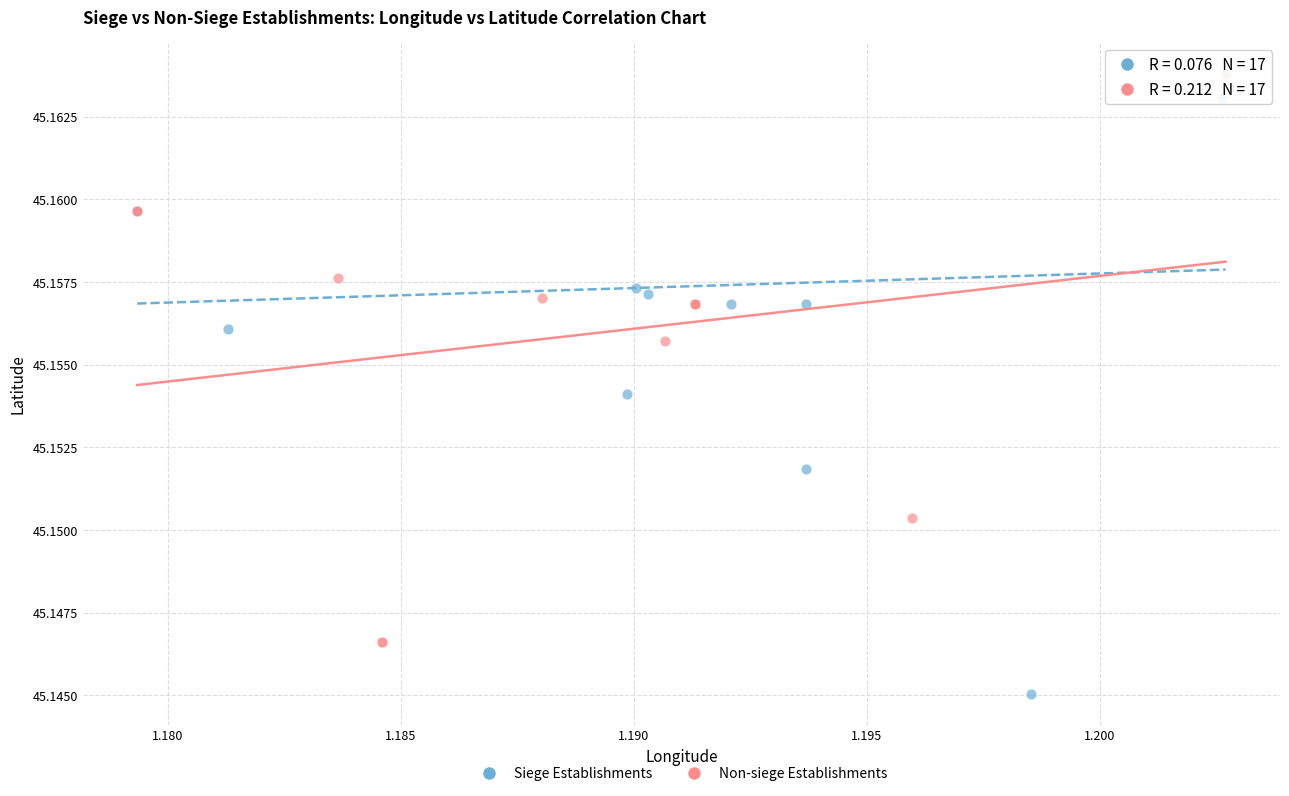

Which series contains the lowest Y value?

Siege Establishments